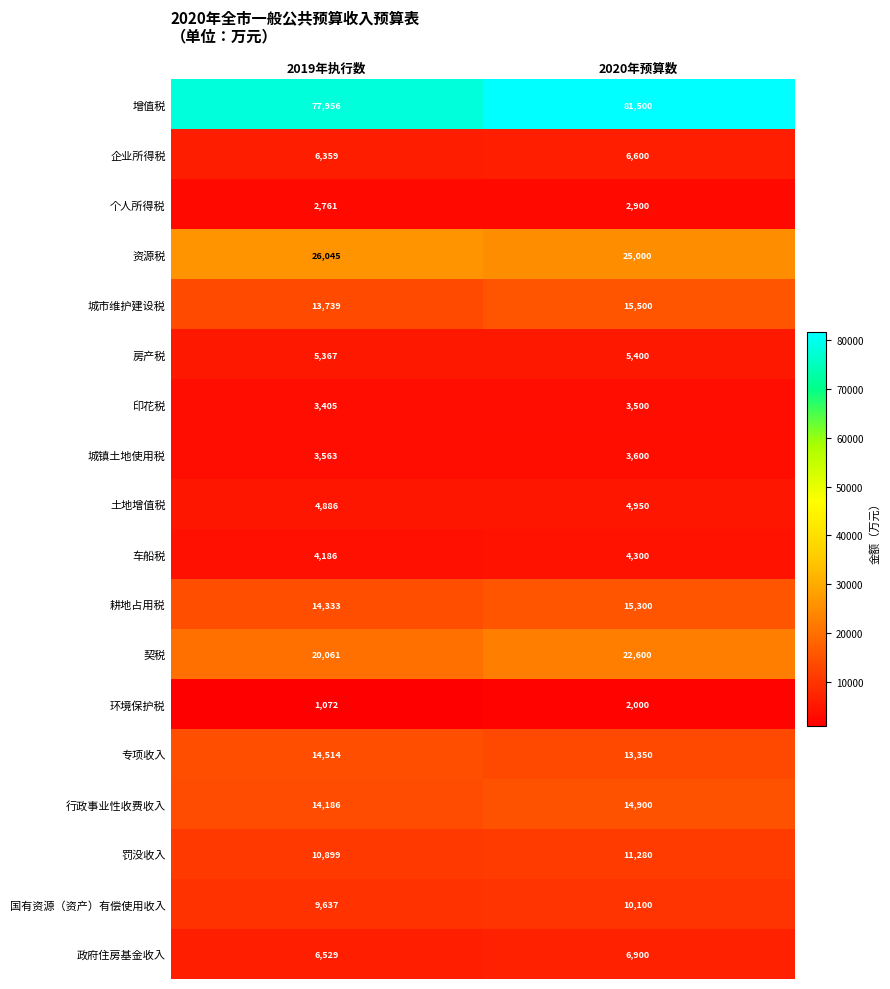

Which series changed the most between 2019年执行数 and 2020年预算数?

增值税